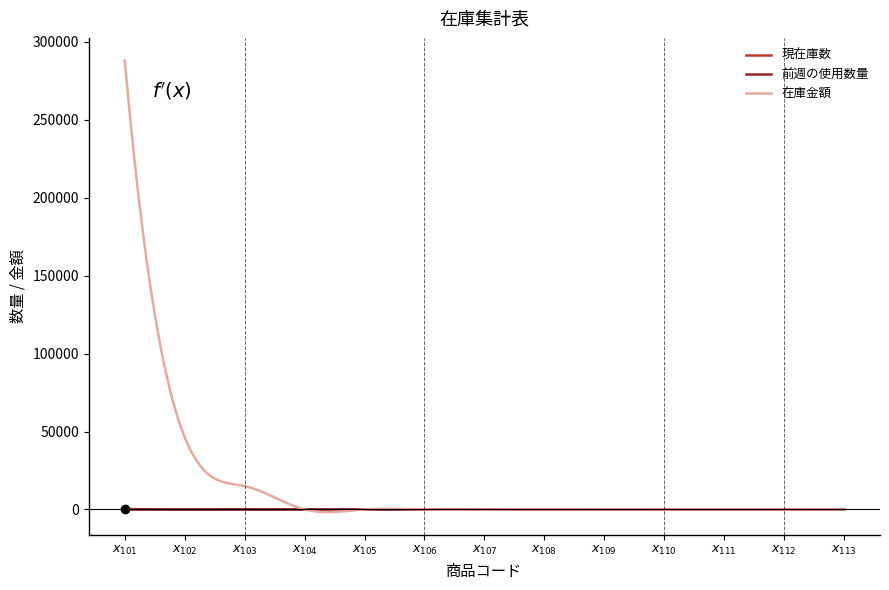

Count the number of categories in the chart.

300